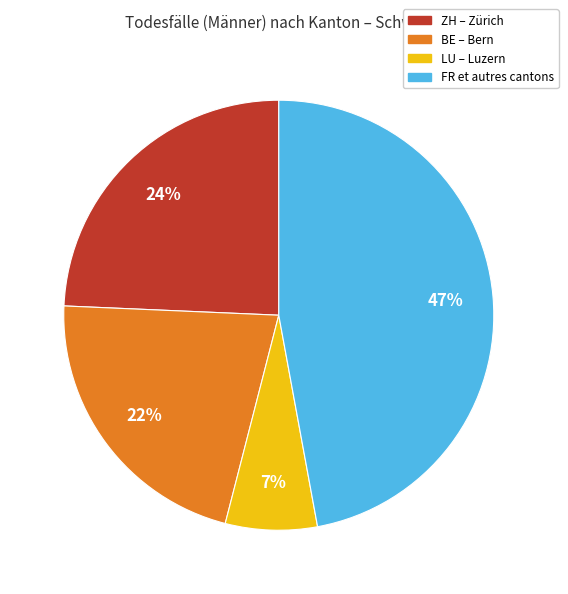

To the nearest percent, what is the average slice percentage?

25%